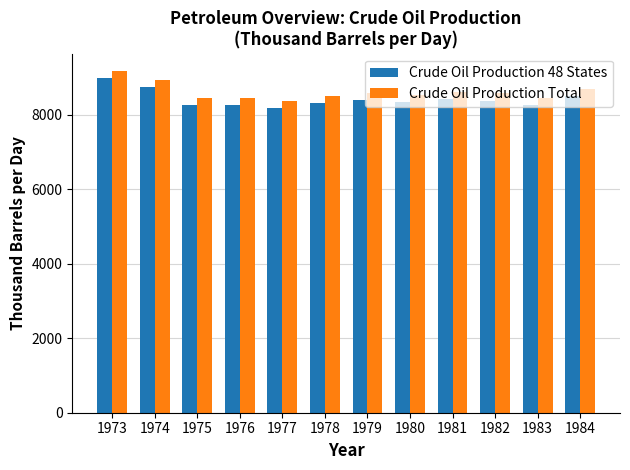

What is the total value across all series at 1978?

16797.3